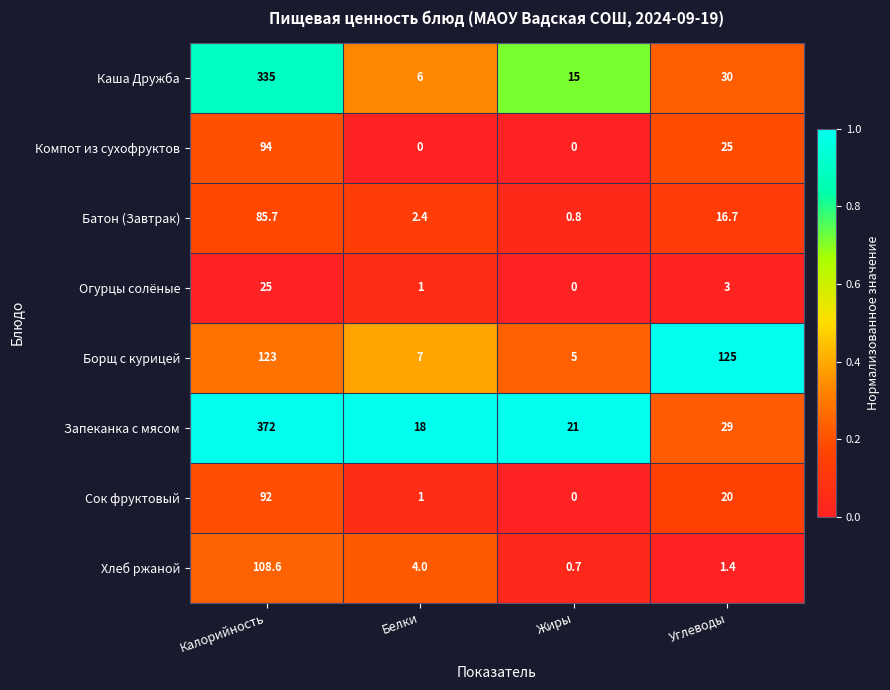

Which category has the highest value in the Борщ с курицей series?

Углеводы